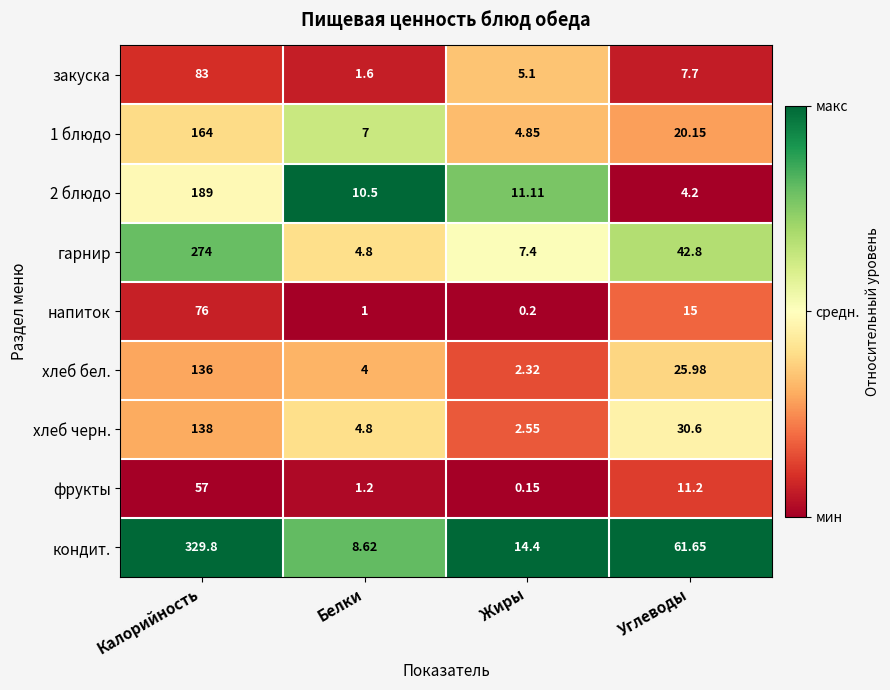

Which series has the widest spread of values?

кондит.